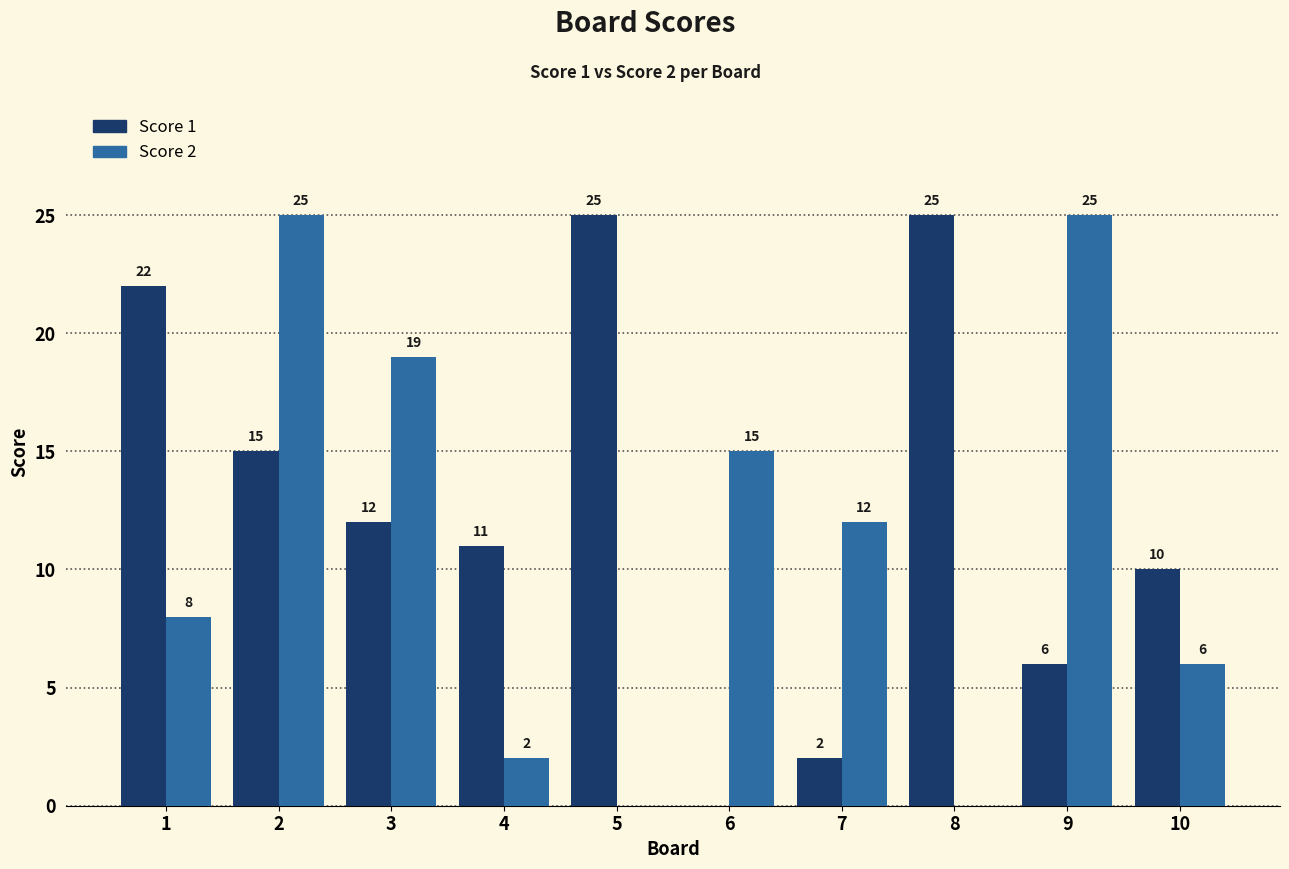

Reading left to right, list all the values displayed in this chart.

Score 1: 22	15	12	11	25	0	2	25	6	10
Score 2: 8	25	19	2	0	15	12	0	25	6